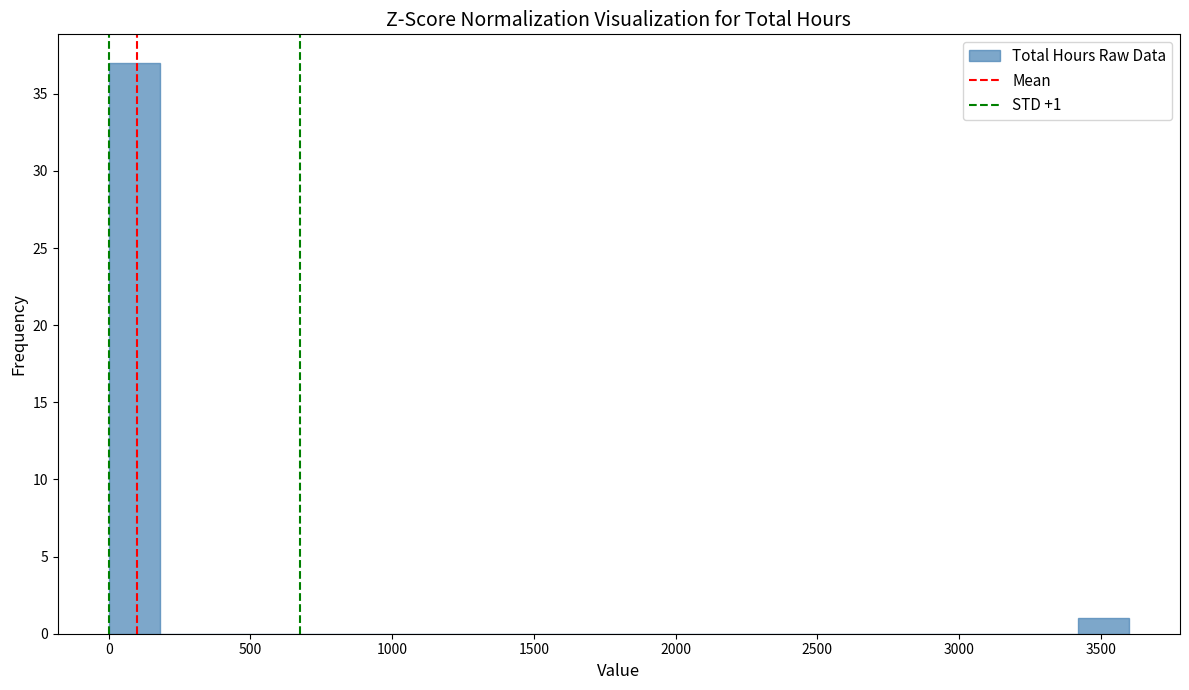

Read against the x-axis, roughly where is the centre of the tallest bar?

100